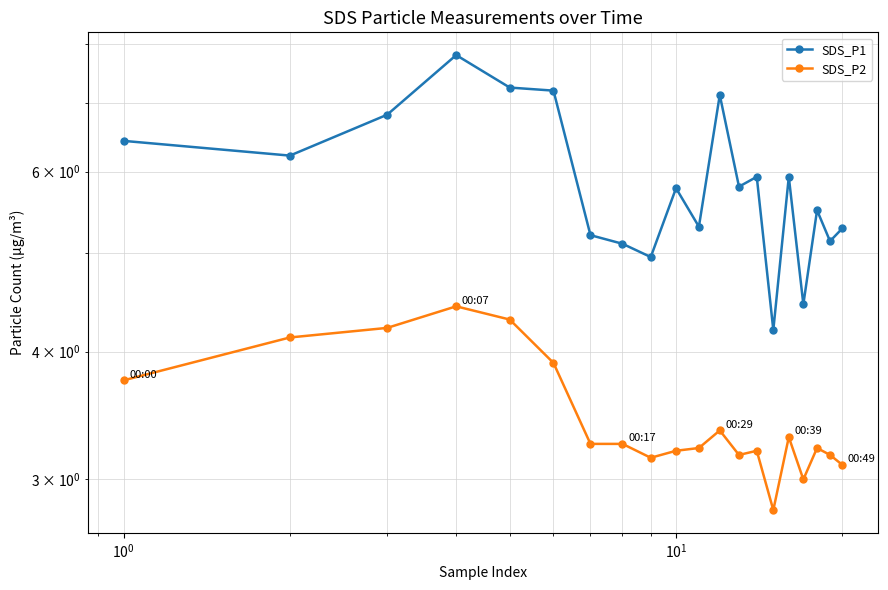

What is the lowest value of the SDS_P1 series?

4.2